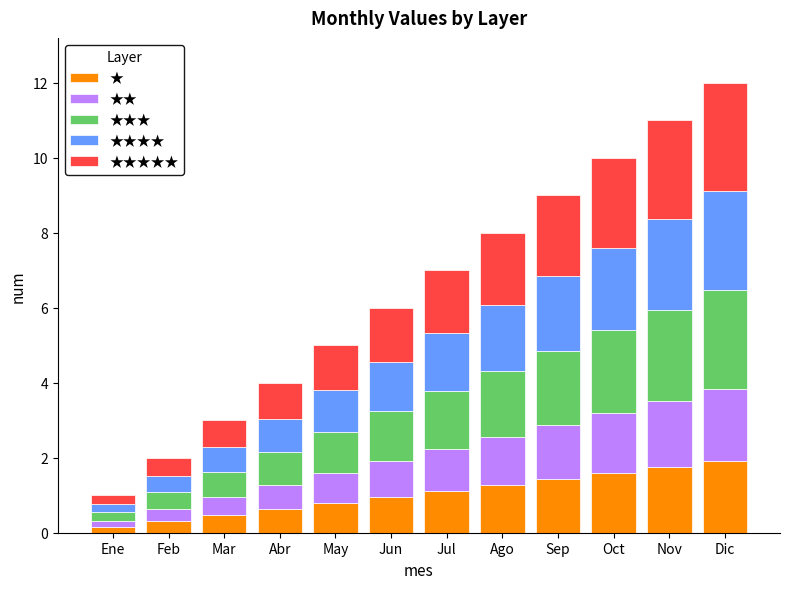

The ★ series shows 1.3 at Ago. True or false?

True